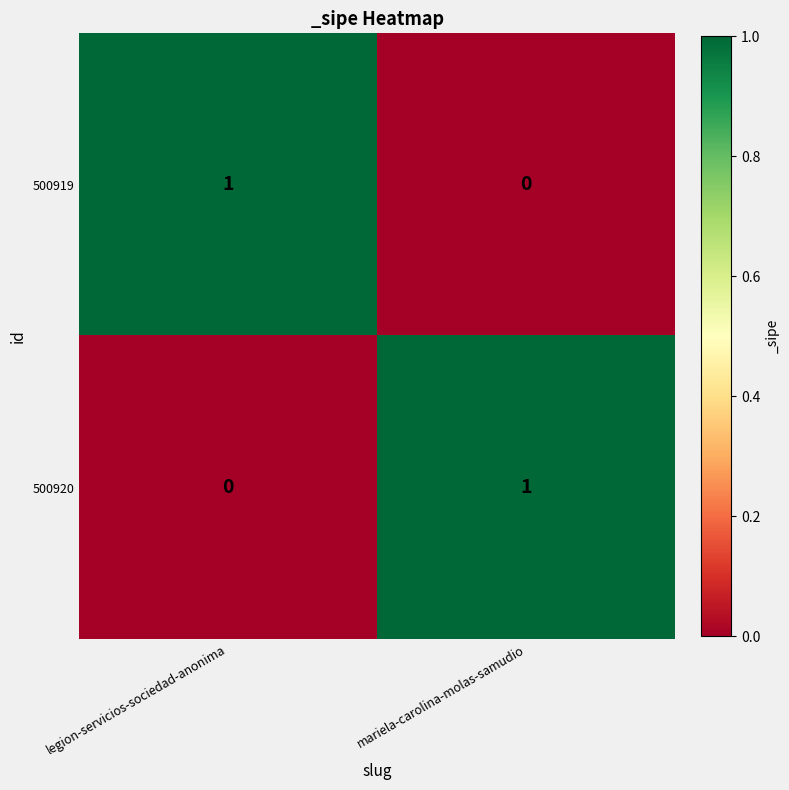

Reading left to right, what are all the values shown in this chart?

500919: 1	0
500920: 0	1